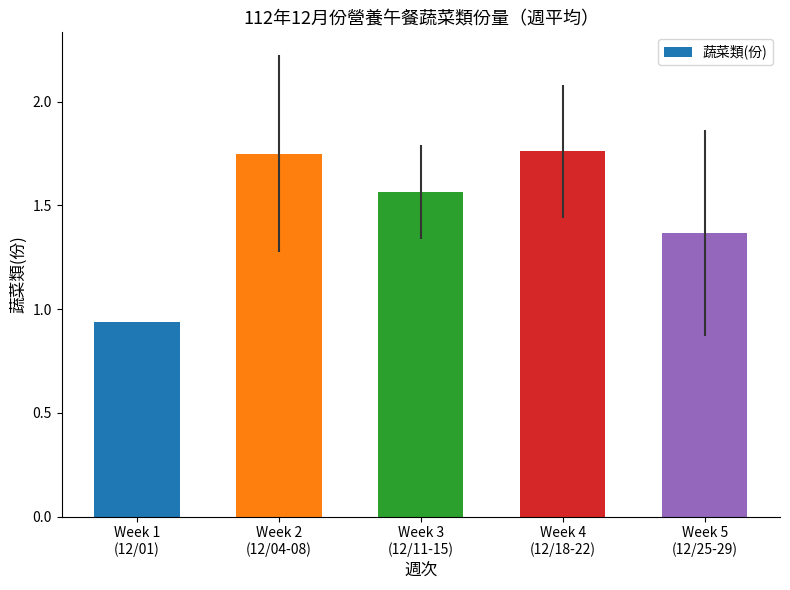

What is the change in value from Week 1
(12/01) to Week 4
(12/18-22)?

+0.8